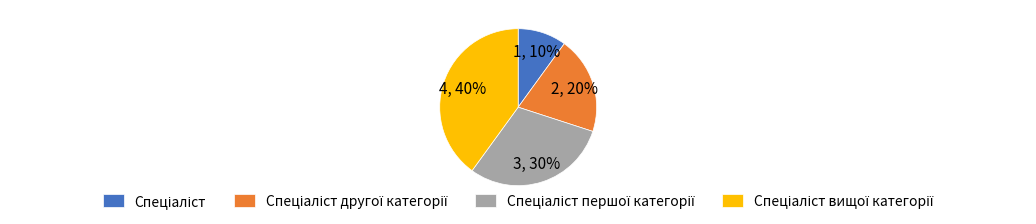

To the nearest percent, what is the difference between the largest and smallest slice percentages?

30%